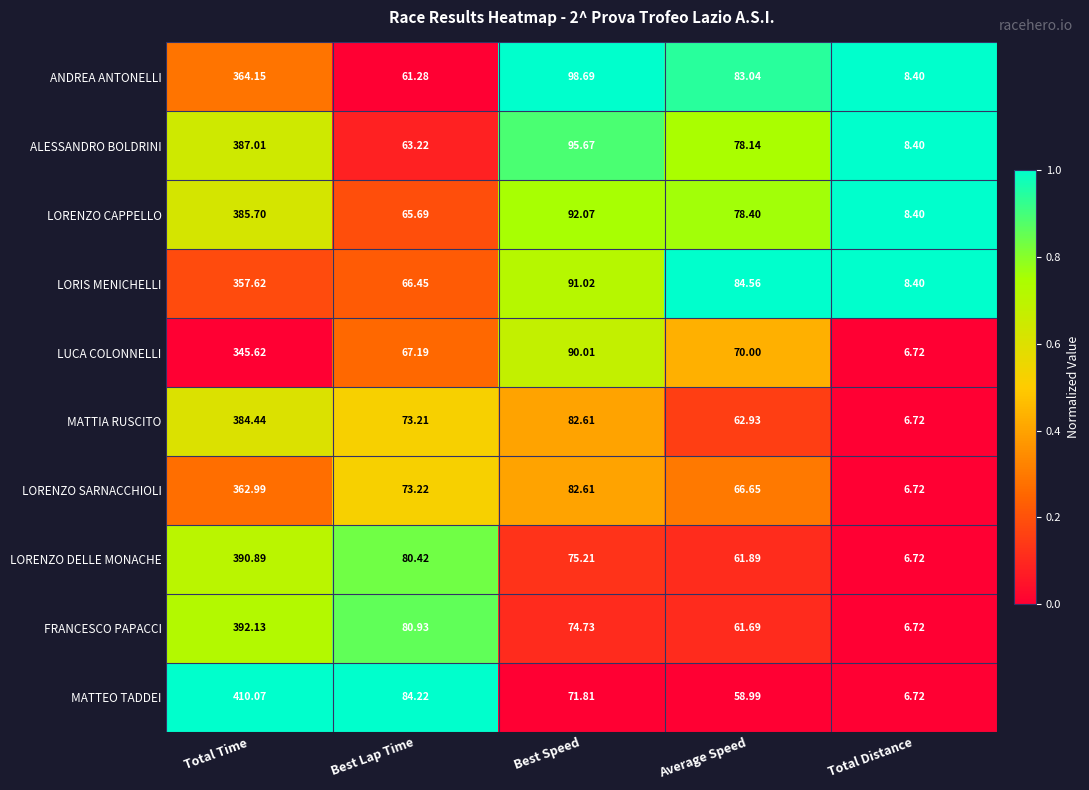

At Best Lap Time, list the series in order from smallest to largest.

ANDREA ANTONELLI, ALESSANDRO BOLDRINI, LORENZO CAPPELLO, LORIS MENICHELLI, LUCA COLONNELLI, MATTIA RUSCITO, LORENZO SARNACCHIOLI, LORENZO DELLE MONACHE, FRANCESCO PAPACCI, MATTEO TADDEI